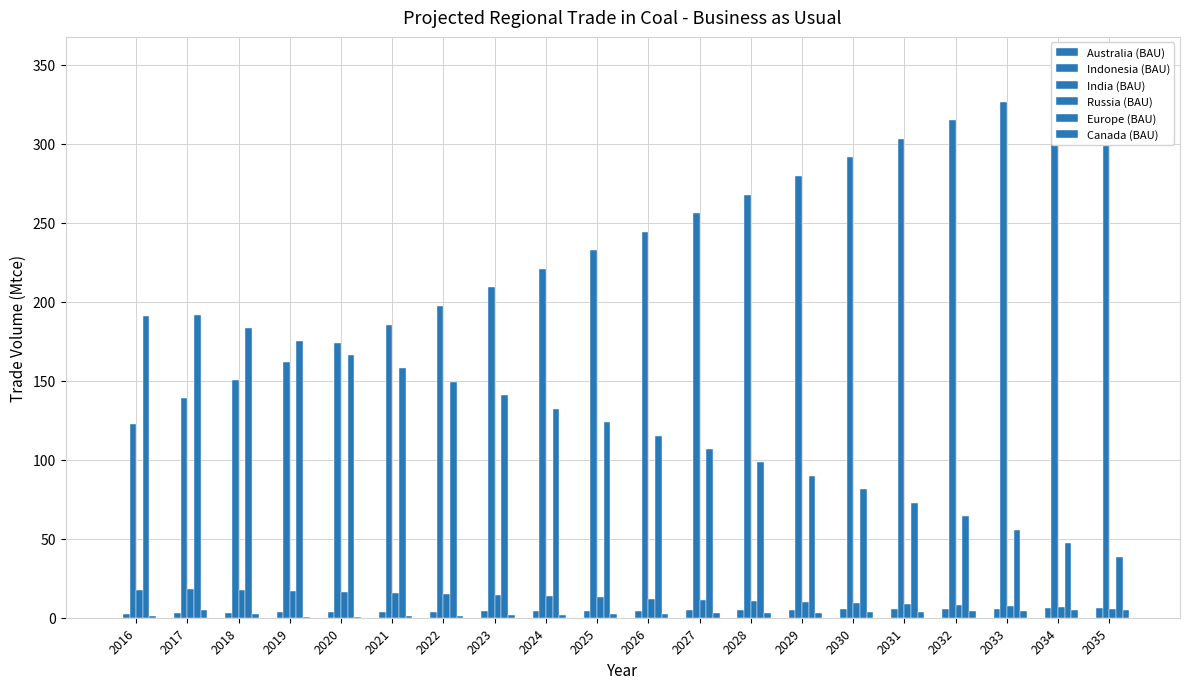

What is the difference between the maximum and minimum values in the India (BAU) series?

227.5